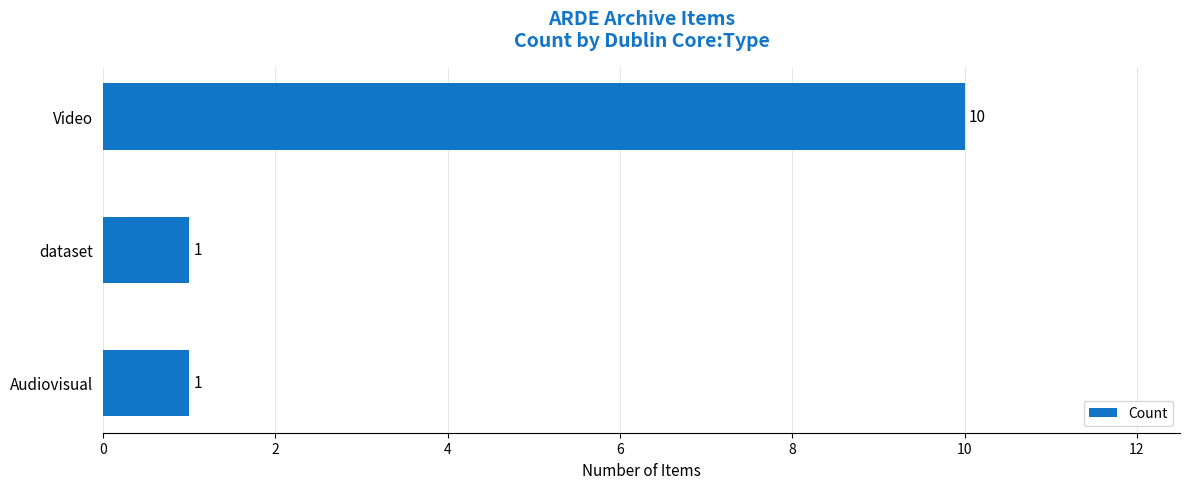

Count the values in the range 1 to 10.

3